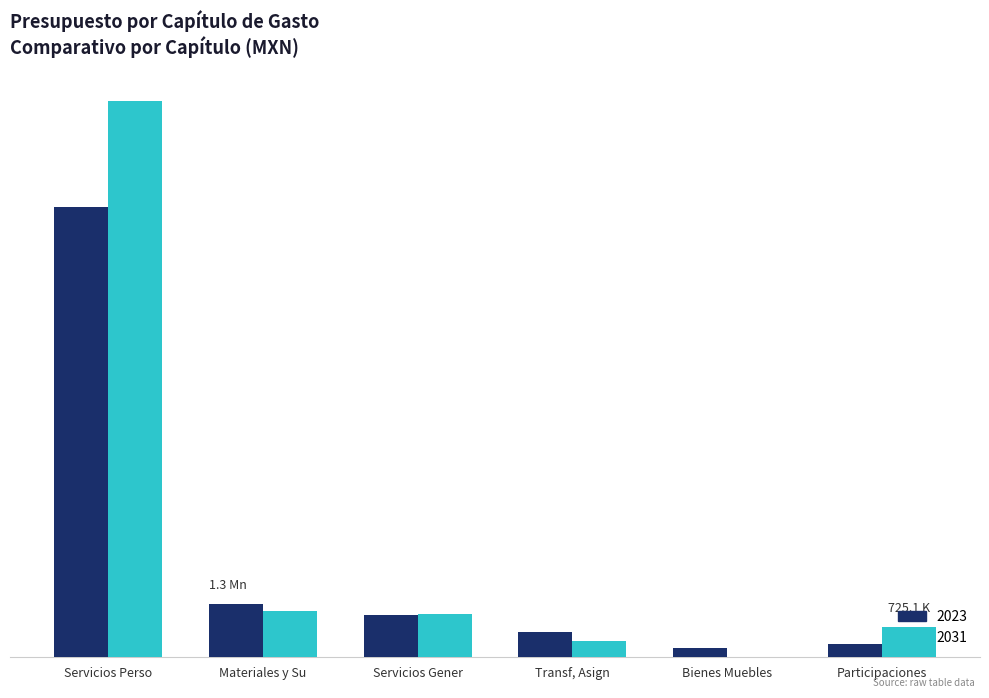

What is the value of the 2023 bar at the 1st from the left?

10644138.8